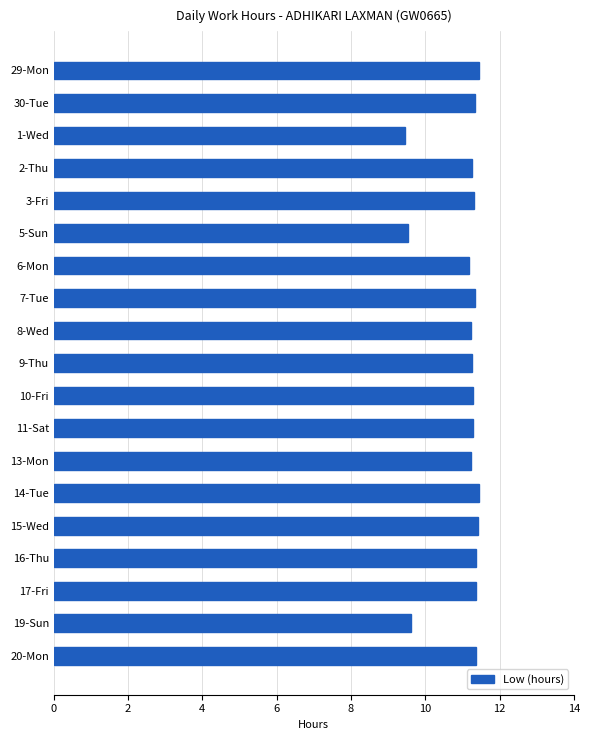

What is the sum of the values at 3-Fri and 19-Sun?

20.9